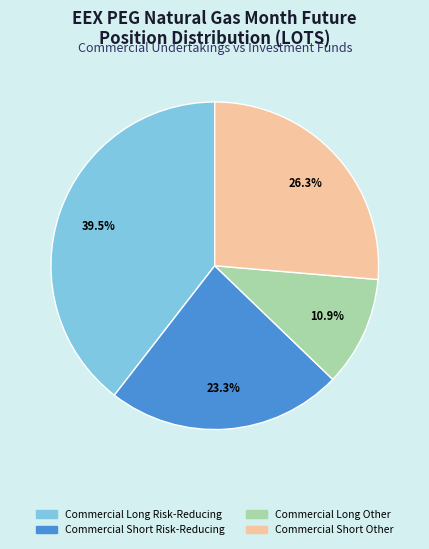

Does any single category account for the majority?

No